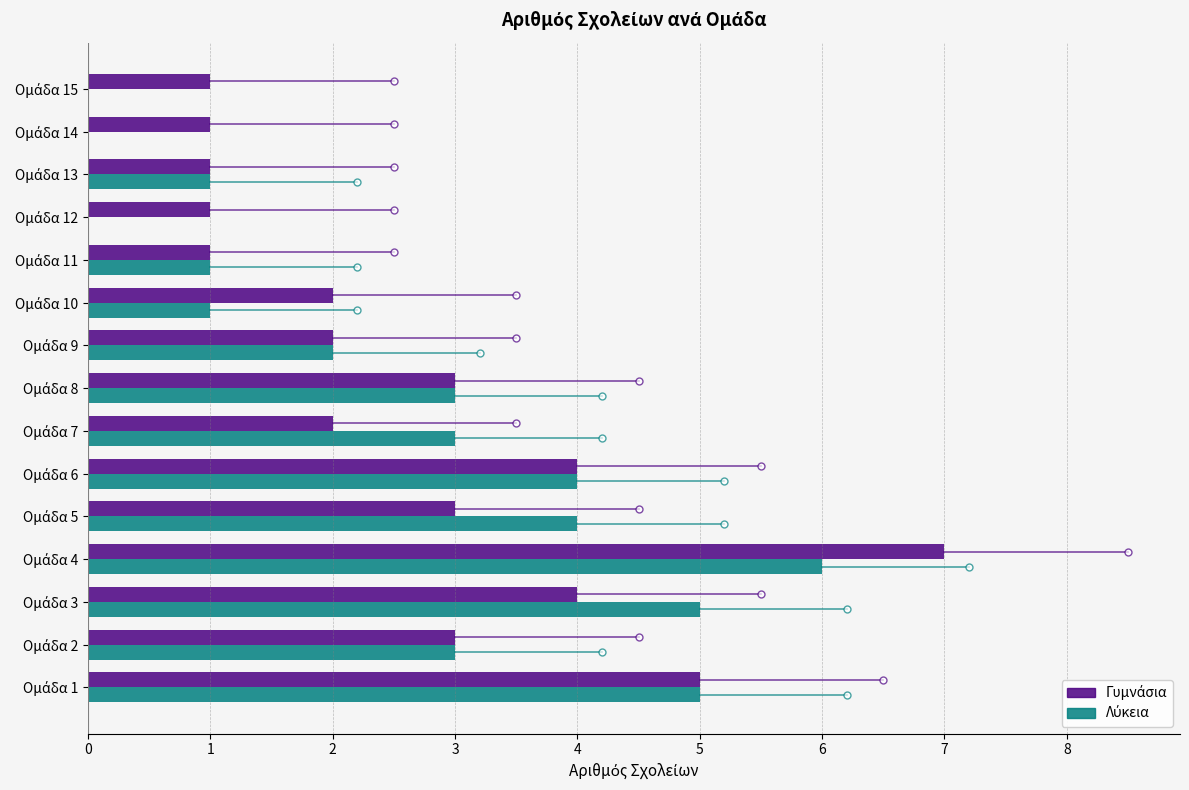

What is the greatest value displayed?

7